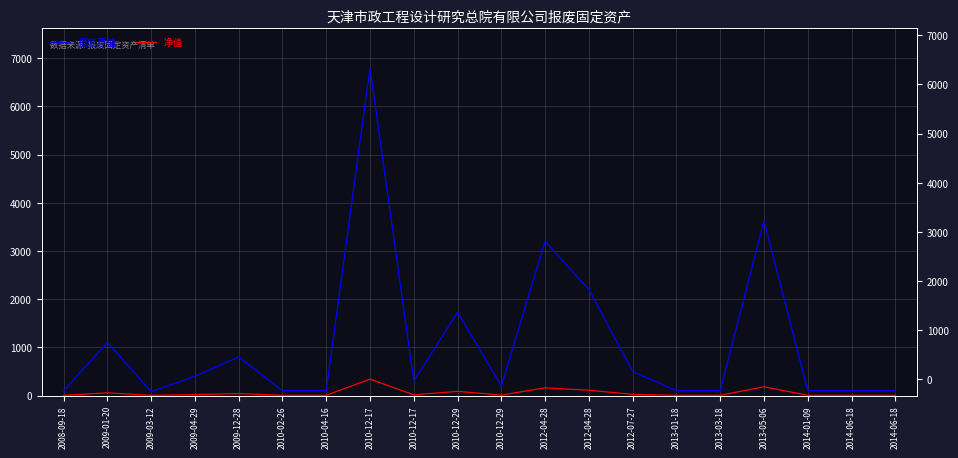

How many interior local valleys does the 报废原值 series have?

3